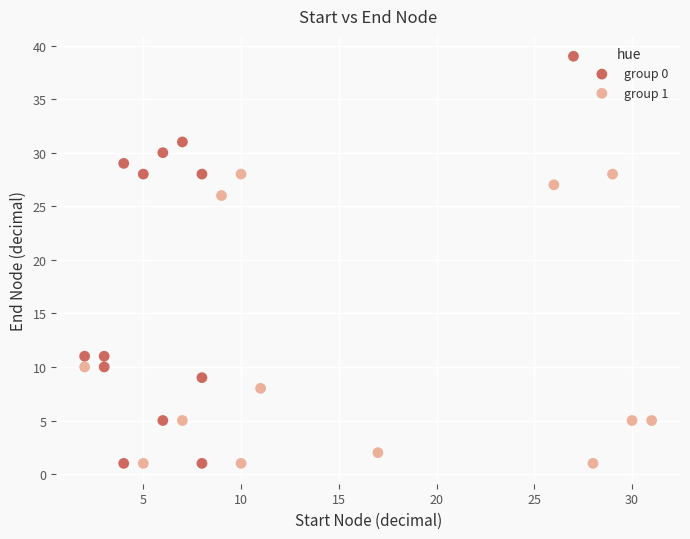

Which series has the widest spread of Y values?

group 0